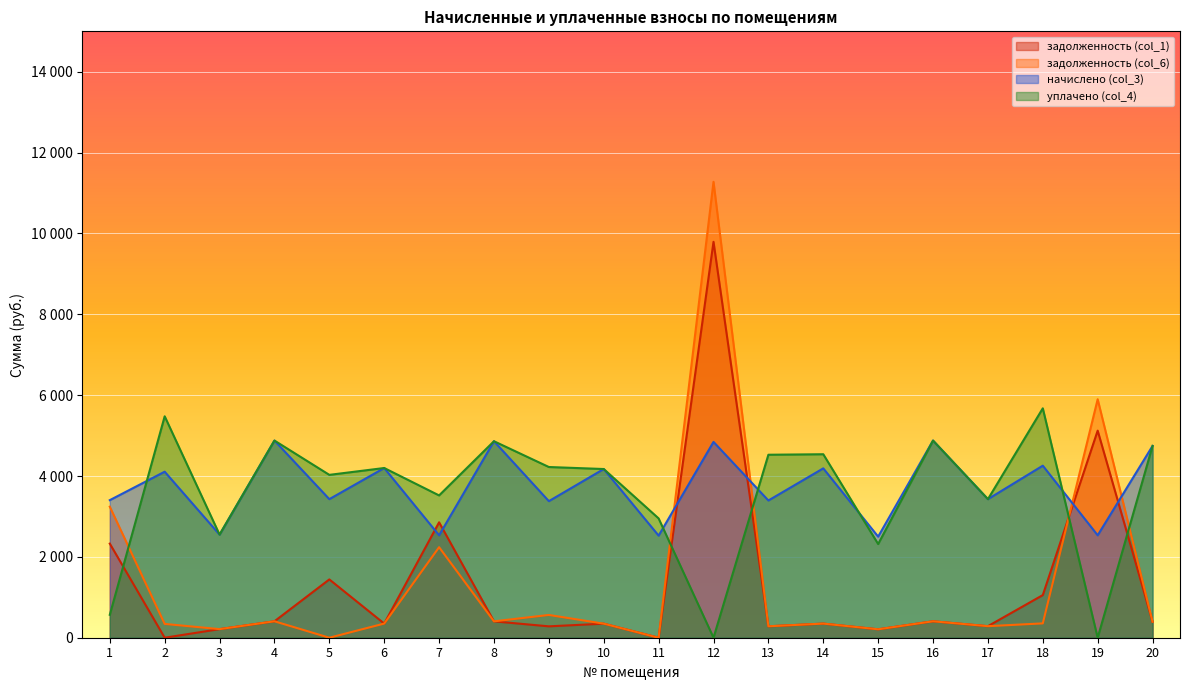

What is the value of the задолженность (col_6) point at the 20th from the left?

395.4